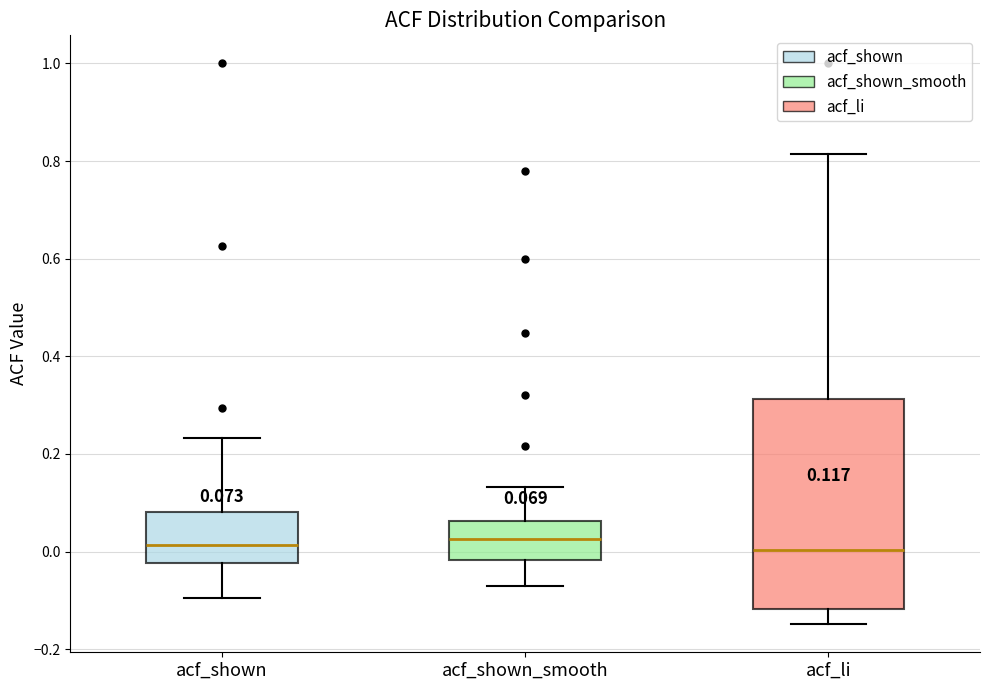

Which box is the tallest, from its lower edge to its upper edge?

acf_li